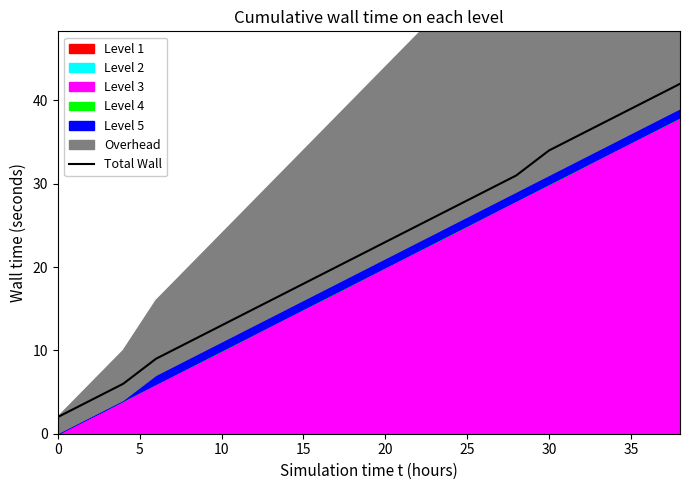

Reading left to right, what are all the values shown in this chart?

2	4	6	9	11	13	15	17	19	21	23	25	27	29	31	34	36	38	40	42